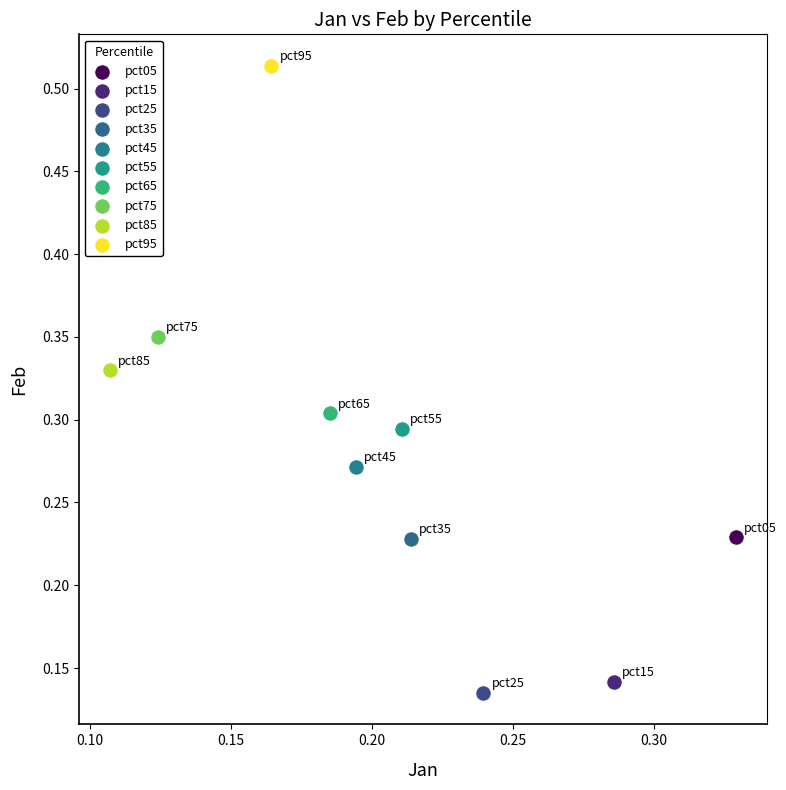

Which series contains the lowest Y value?

pct25